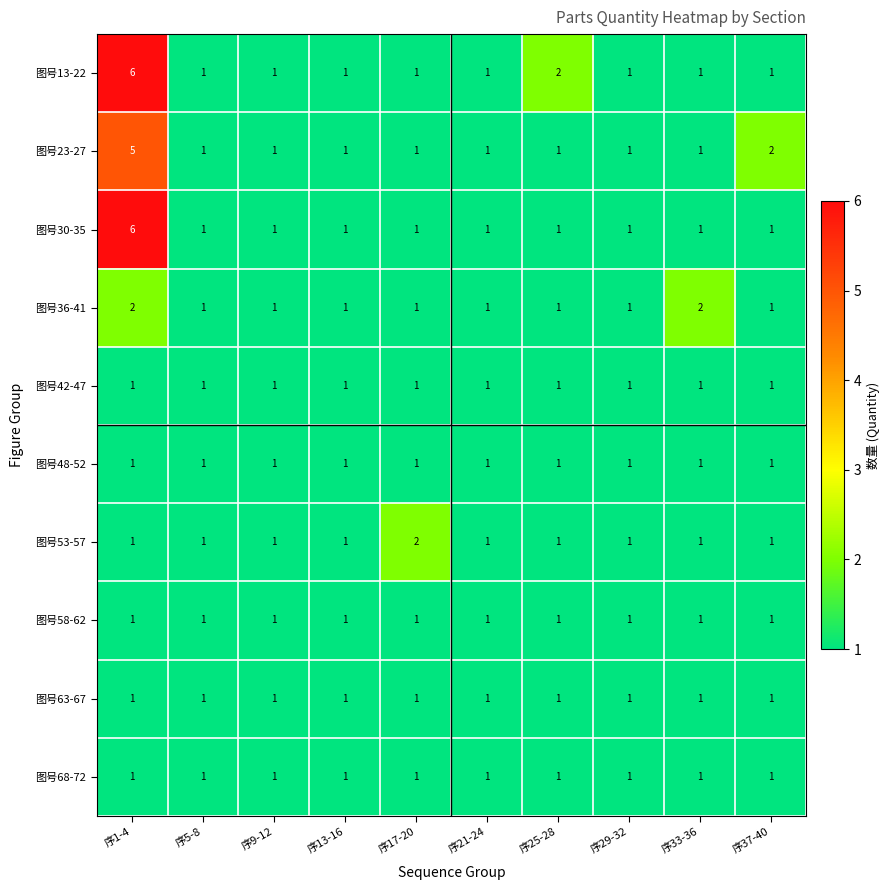

At which label does 图号23-27 reach its peak?

序1-4